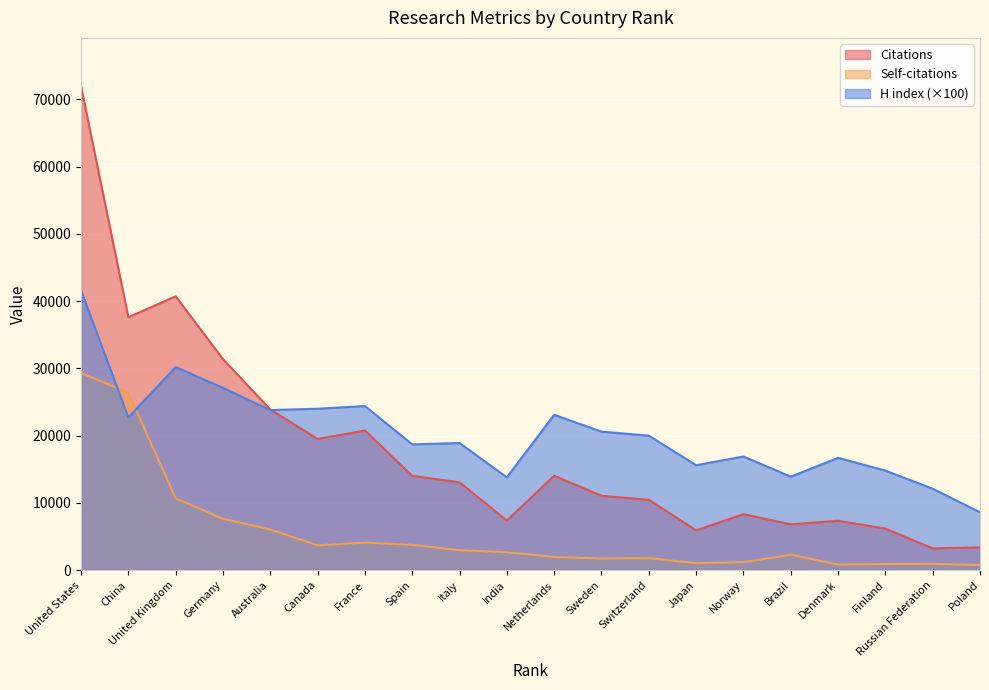

Rank the series by their average value, from lowest to highest.

Self-citations, Citations, H index (×100)